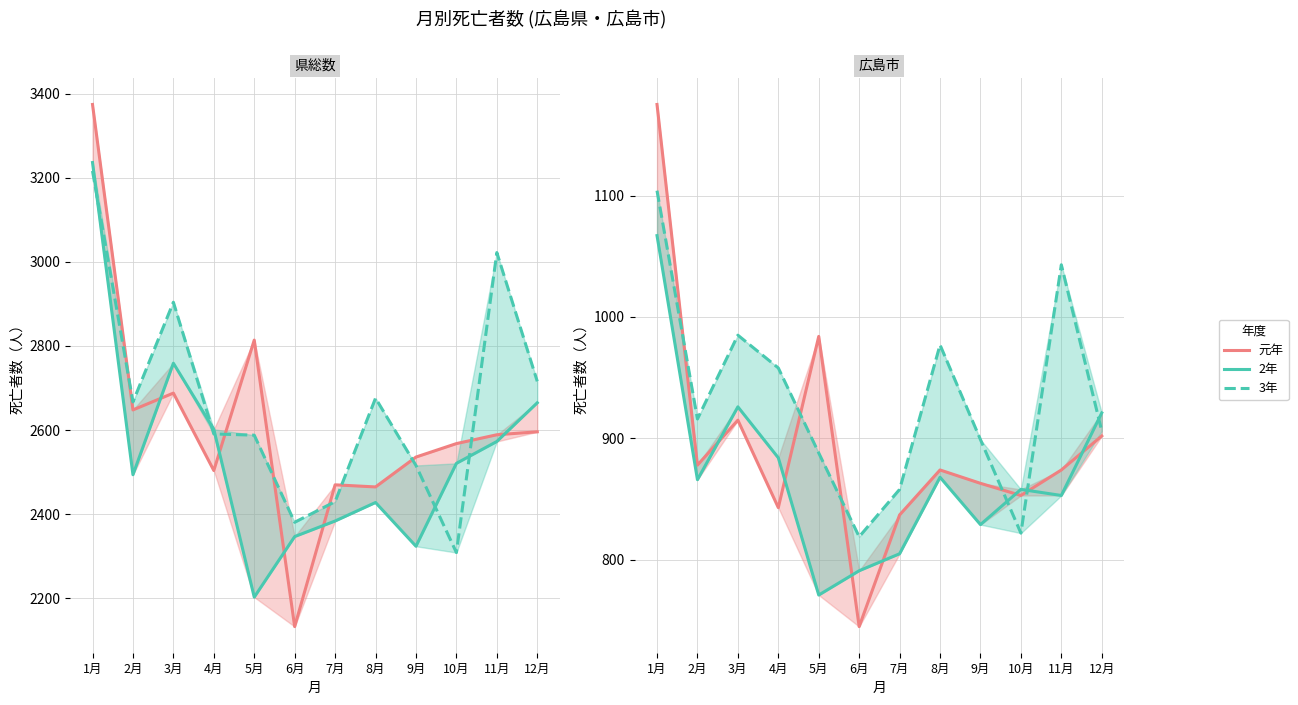

At which category does 3年 reach its first local peak?

3月